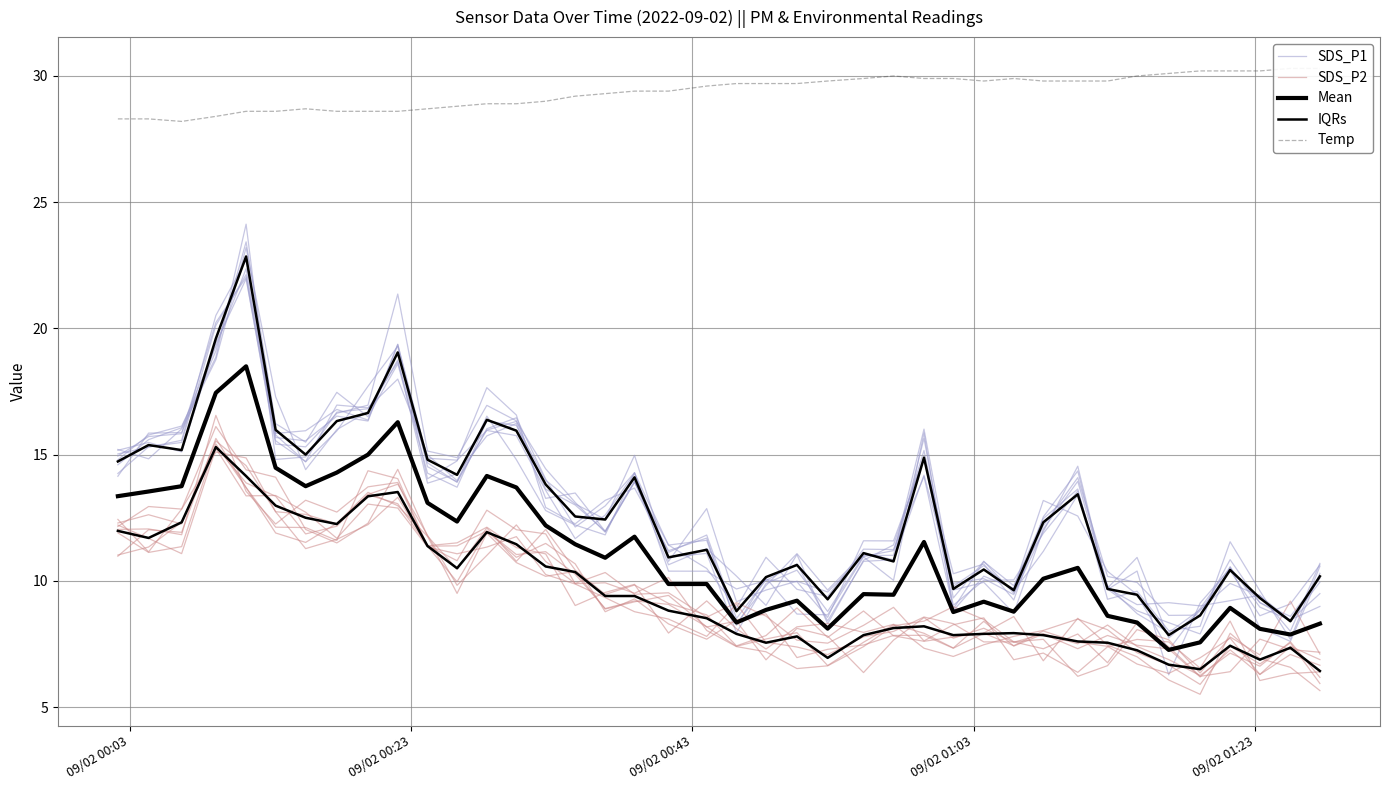

True or false: Mean and SDS_P2 intersect in this chart.

False